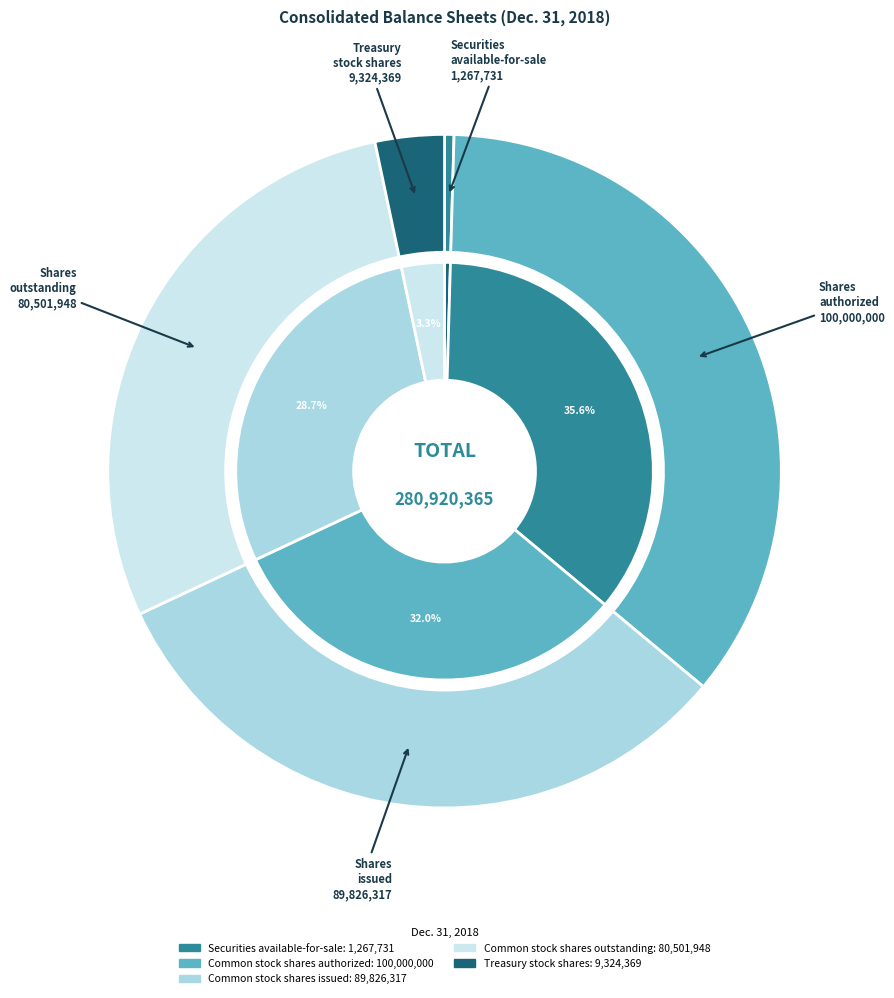

To the nearest percent, what is the combined percentage of Treasury stock shares and Common stock shares issued?

35%